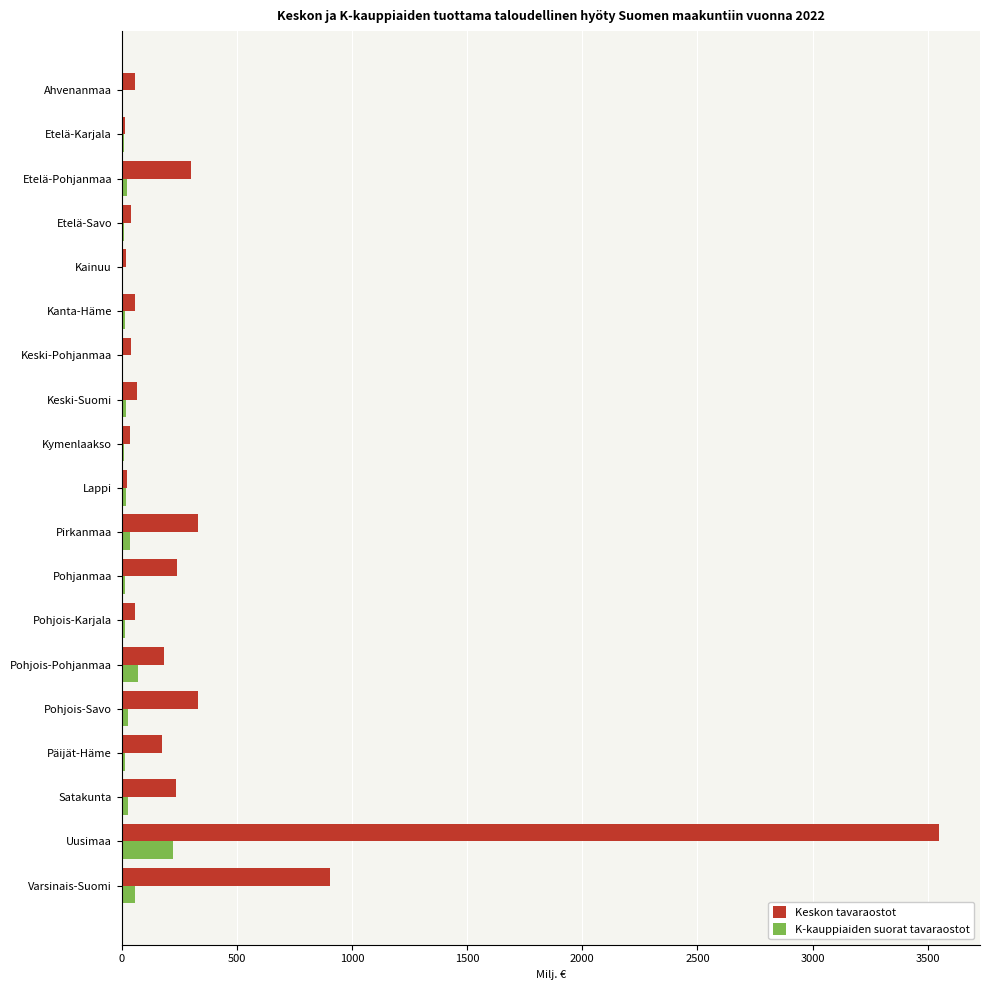

The K-kauppiaiden suorat tavaraostot series shows 363.8 at Uusimaa. True or false?

False